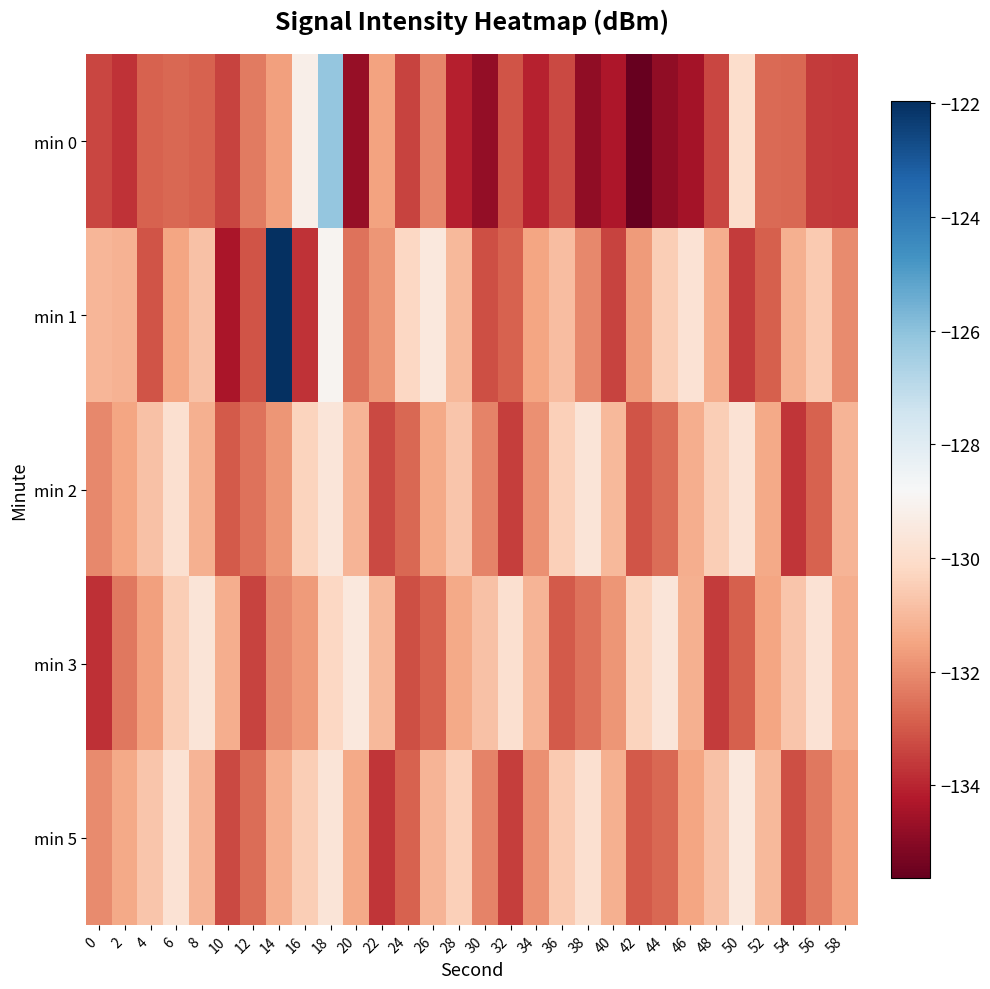

At which category is the sum across all series the highest?

18